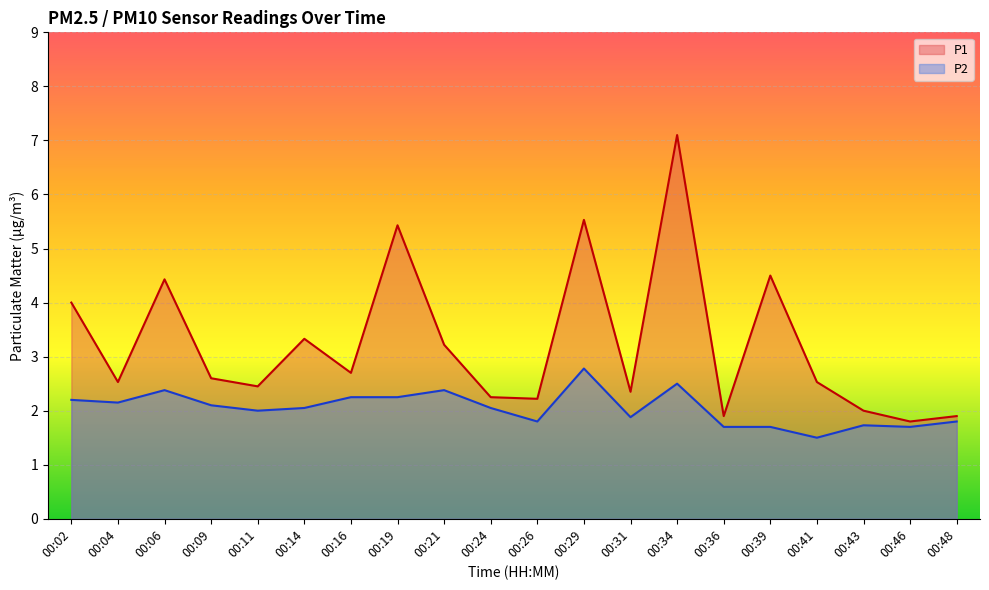

True or false: P1 and P2 cross at least once.

False